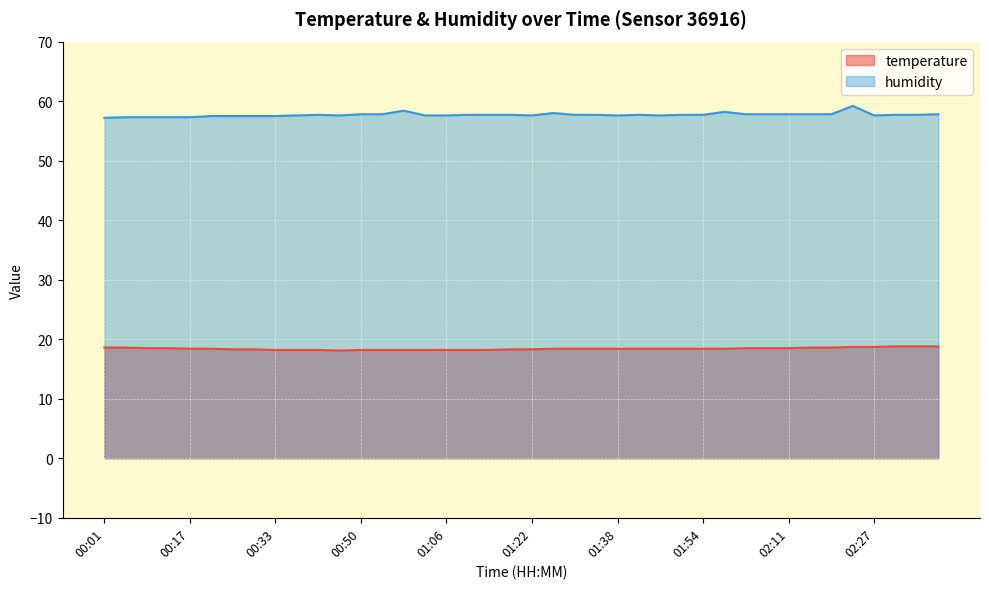

True or false: temperature and humidity cross at least once.

False